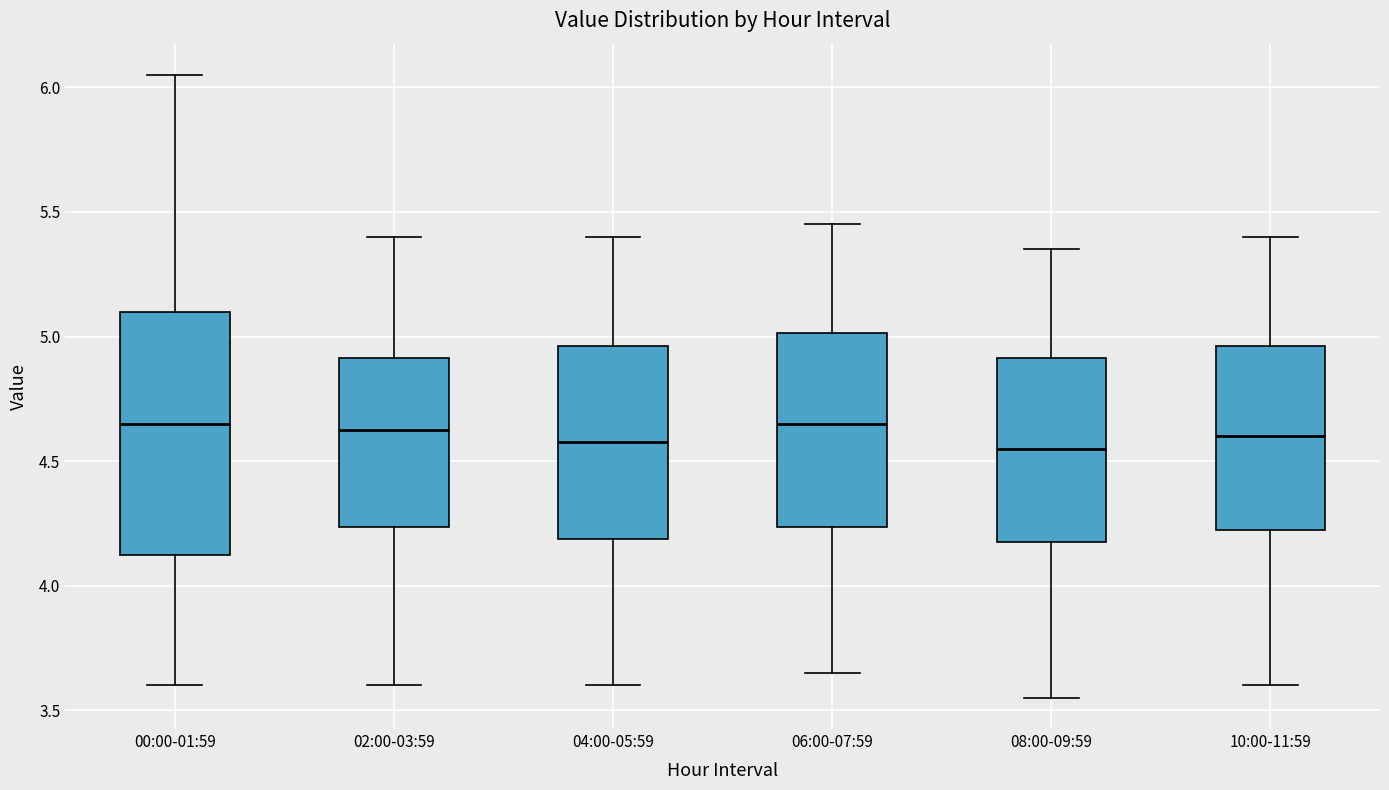

Reading left to right, read every box against the y-axis: the position of its median line, the range the box covers, and the ends of its whiskers. The values are not printed on the chart, so give them approximately, as read against the axis.

00:00-01:59: median 4.65, box 4.10 to 5.10, whiskers 3.60 to 6.05
02:00-03:59: median 4.65, box 4.25 to 4.90, whiskers 3.60 to 5.40
04:00-05:59: median 4.60, box 4.20 to 4.95, whiskers 3.60 to 5.40
06:00-07:59: median 4.65, box 4.25 to 5.00, whiskers 3.65 to 5.45
08:00-09:59: median 4.55, box 4.20 to 4.90, whiskers 3.55 to 5.35
10:00-11:59: median 4.60, box 4.25 to 4.95, whiskers 3.60 to 5.40